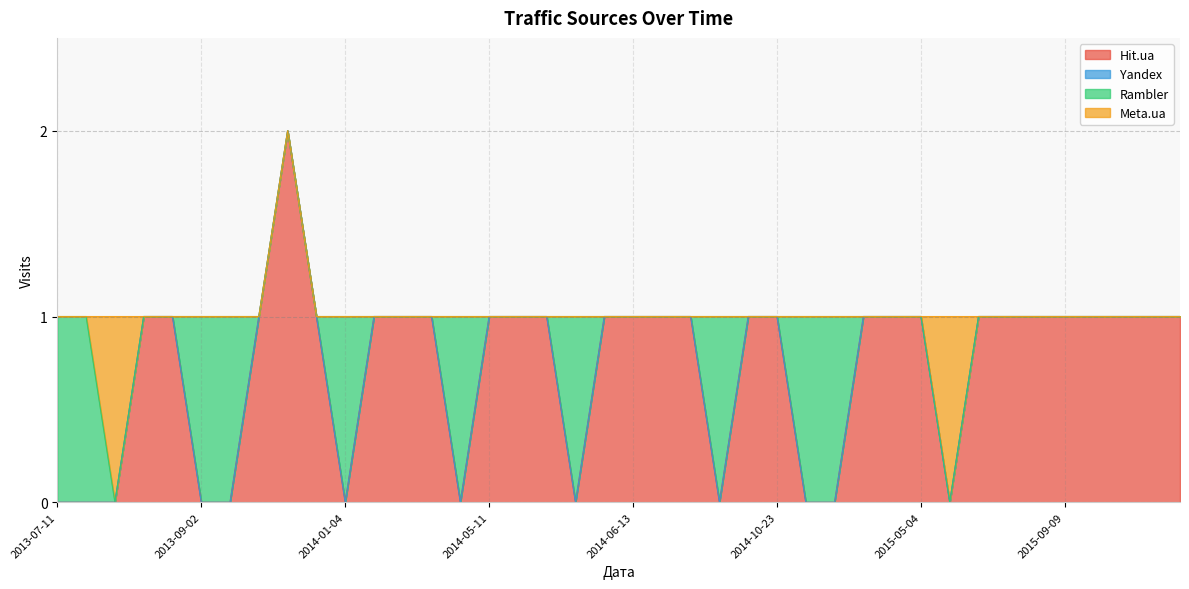

What is the label of the 36th point from the left?

2015-09-09